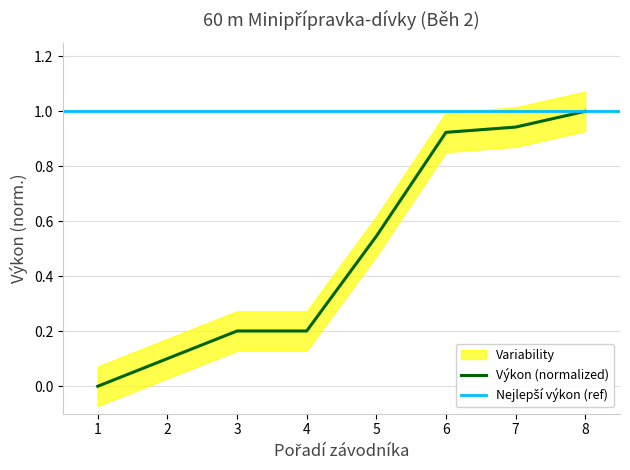

Where is the data nearest to the value 0?

1